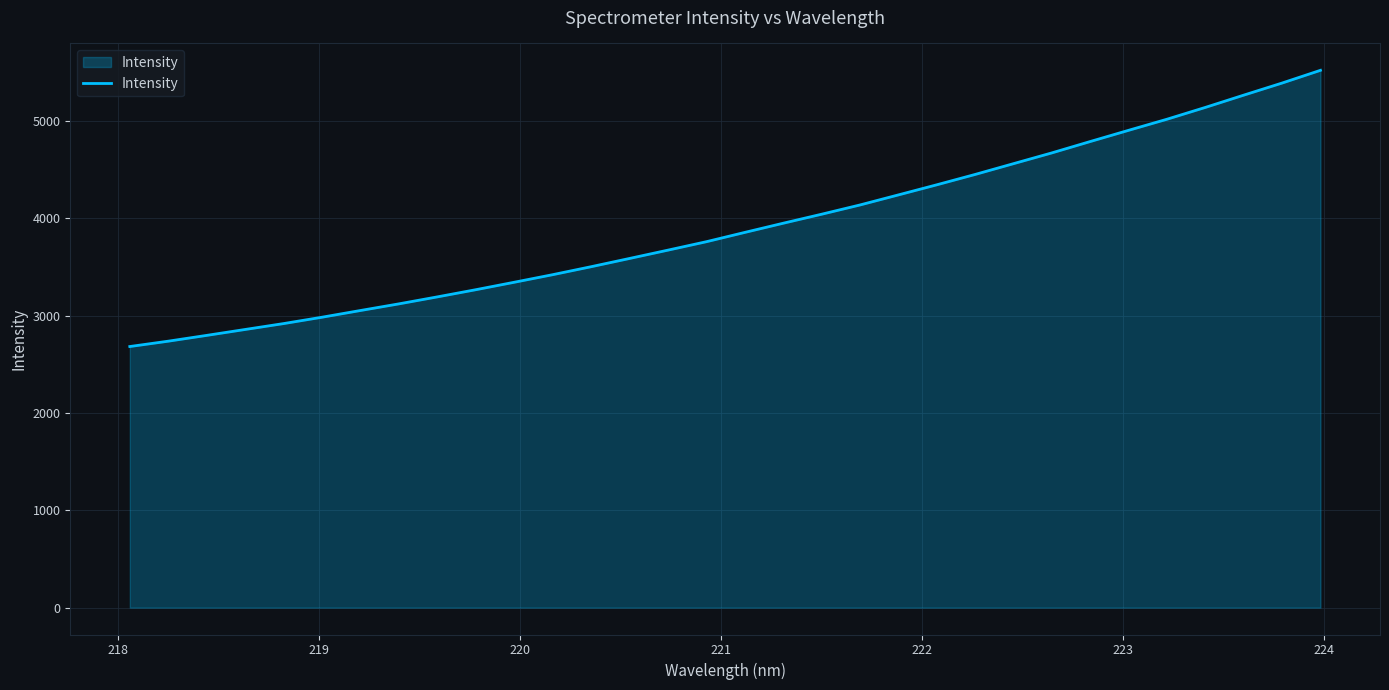

What is the smallest value displayed?

2682.9